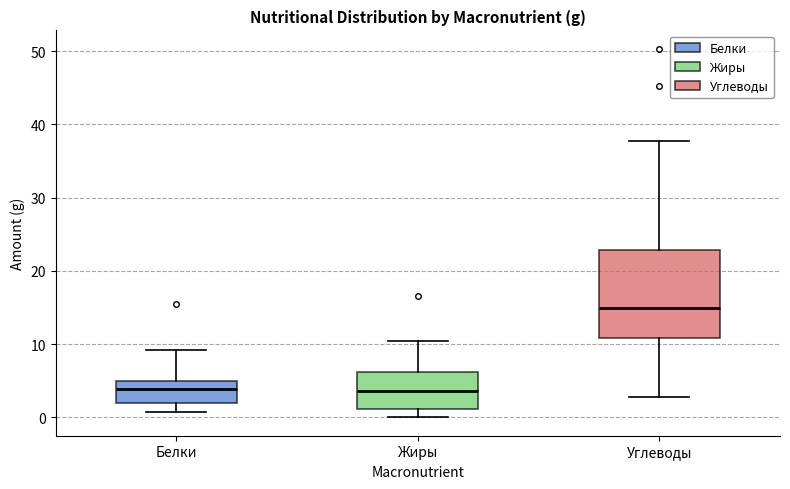

Reading left to right, read every box against the y-axis: the position of its median line, the range the box covers, and the ends of its whiskers. The values are not printed on the chart, so give them approximately, as read against the axis.

Белки: median 4, box 2 to 5, whiskers 1 to 9
Жиры: median 4, box 1 to 6, whiskers 0 to 10
Углеводы: median 15, box 11 to 23, whiskers 3 to 38